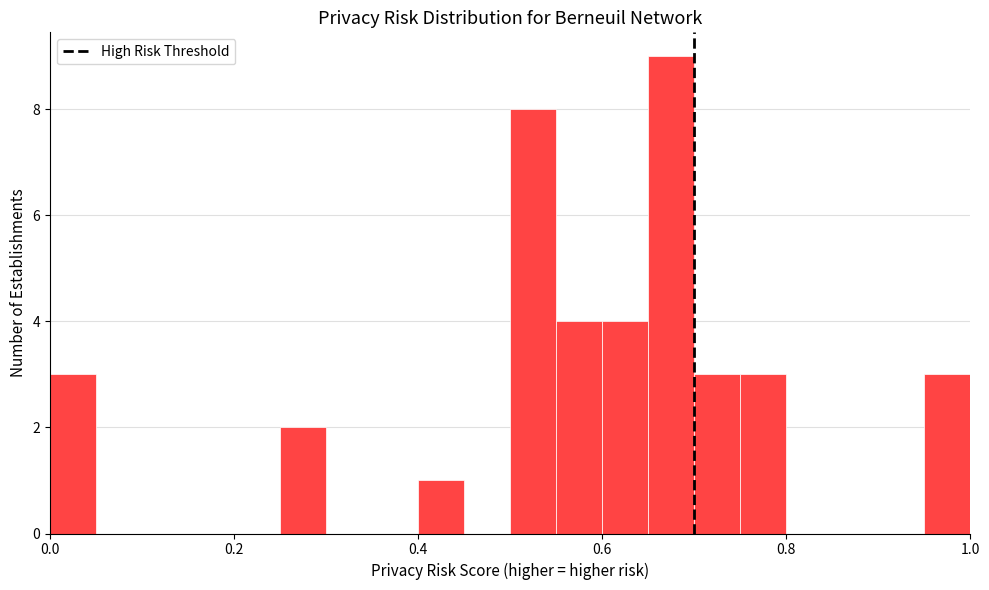

Read against the x-axis, roughly where is the centre of the tallest bar?

0.68